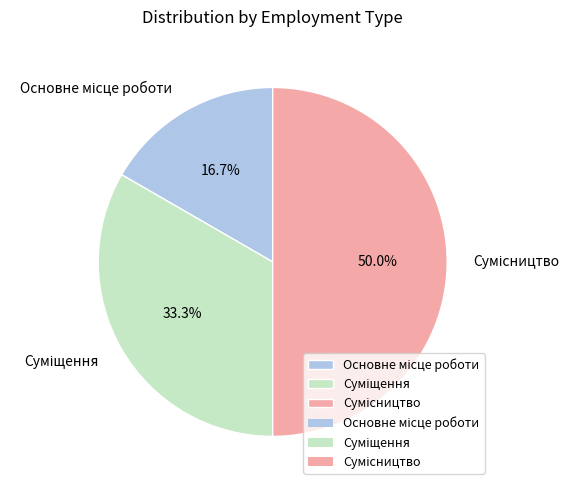

The Сумісництво slice represents 50% of the pie. True or false?

True